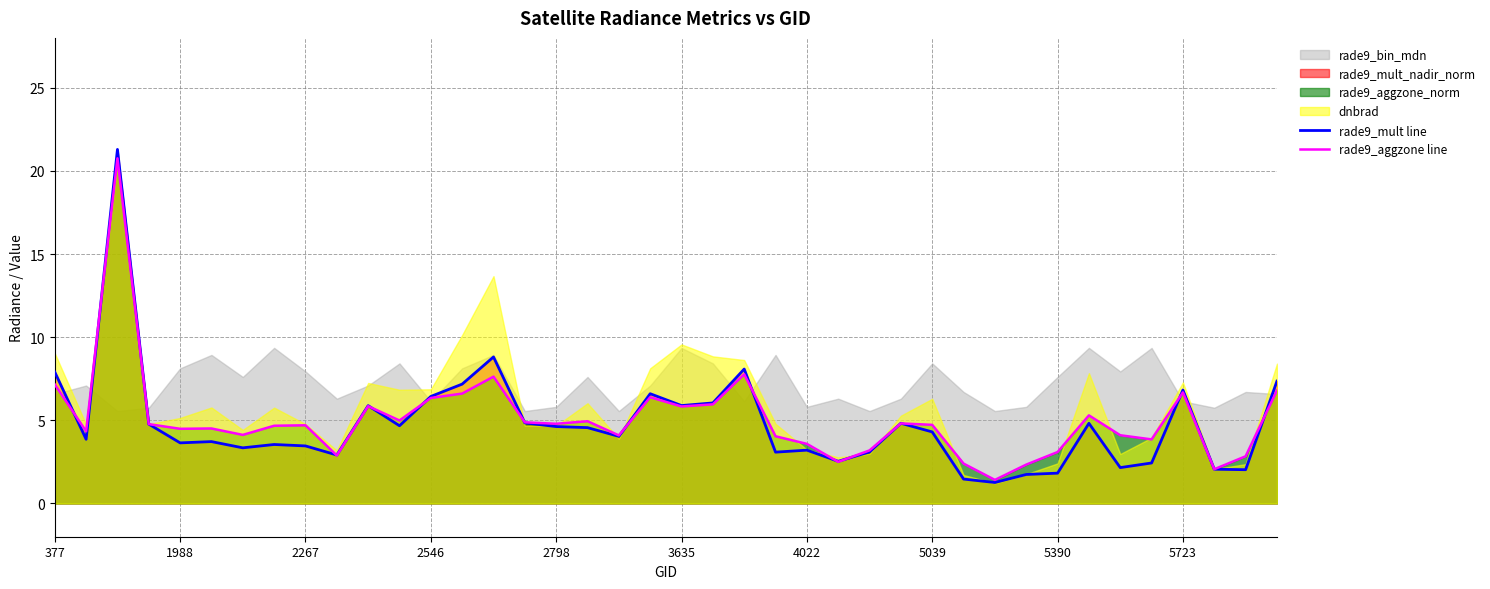

What is the minimum value shown in the chart?

1.3